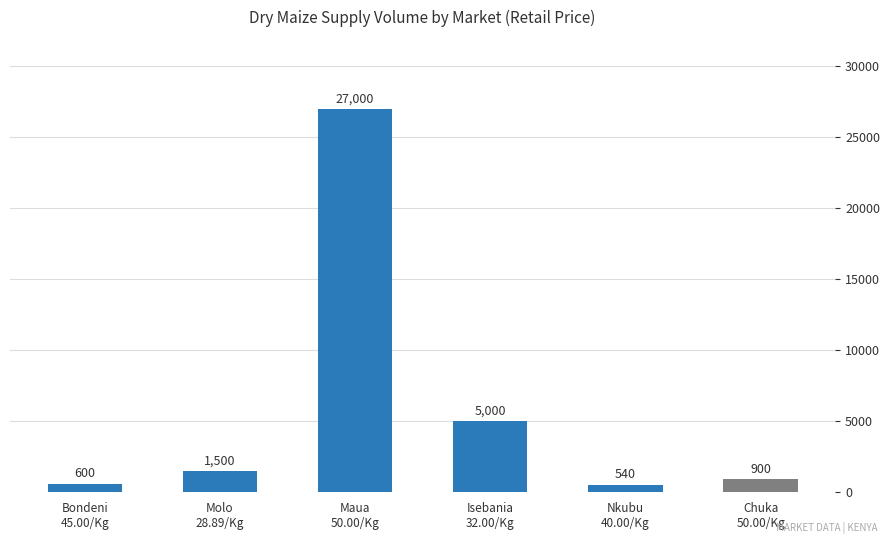

What is the value of the 2nd bar from the left?

1500